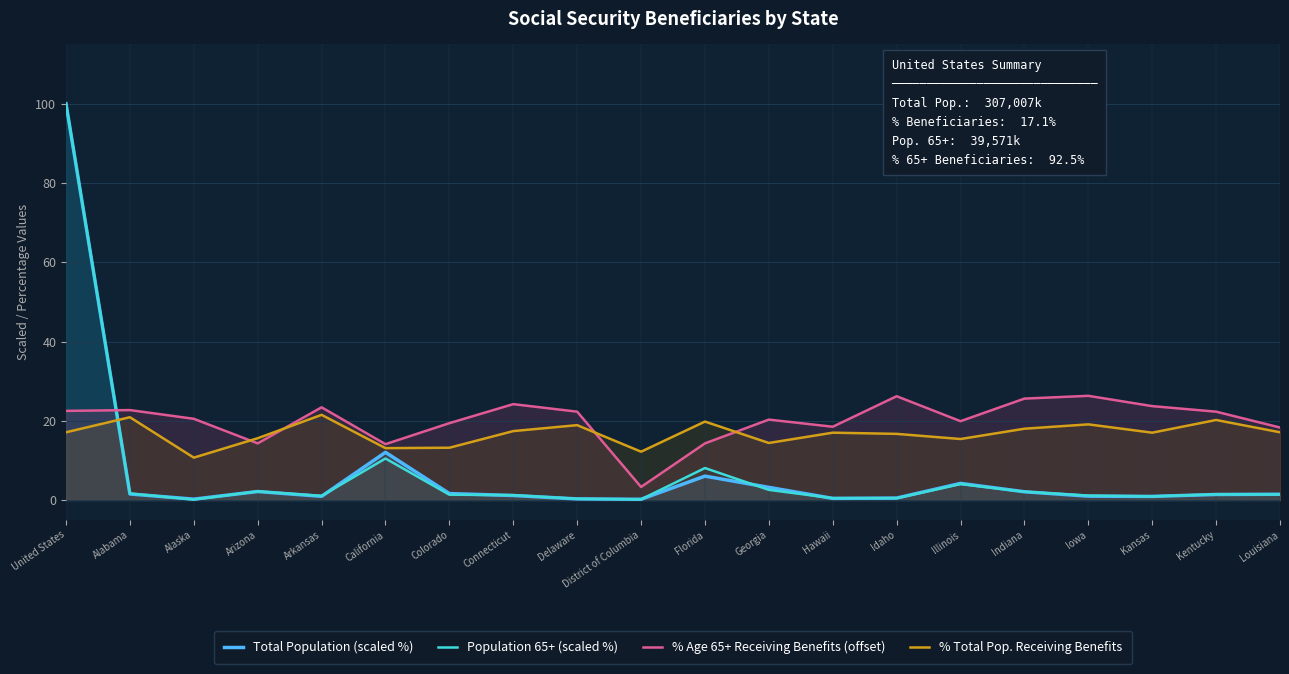

Is it true that % Total Pop. Receiving Benefits equals 4.8 at Alabama?

False